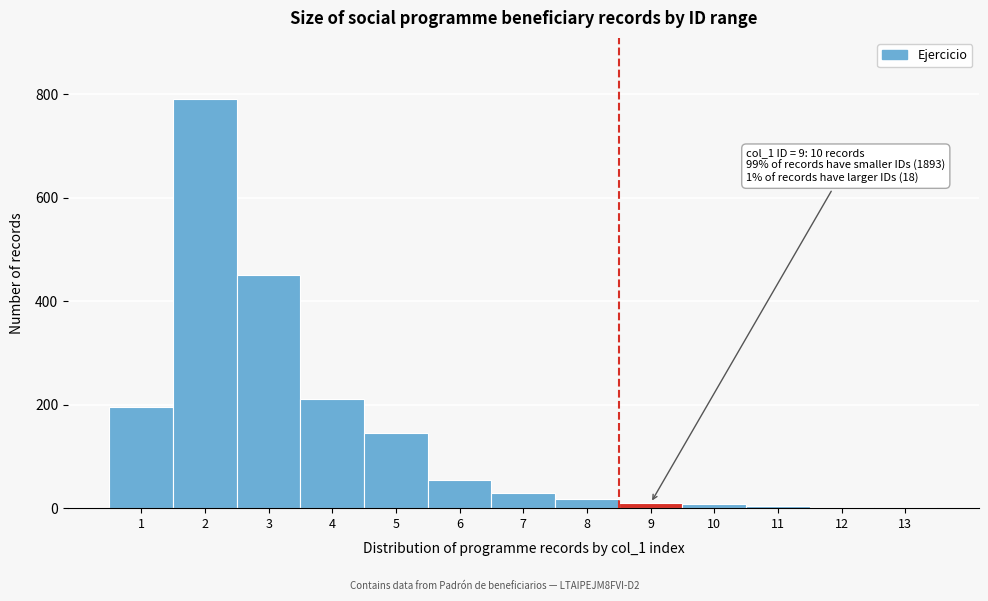

What is the ratio of the value at 3 to the value at 2?

0.6